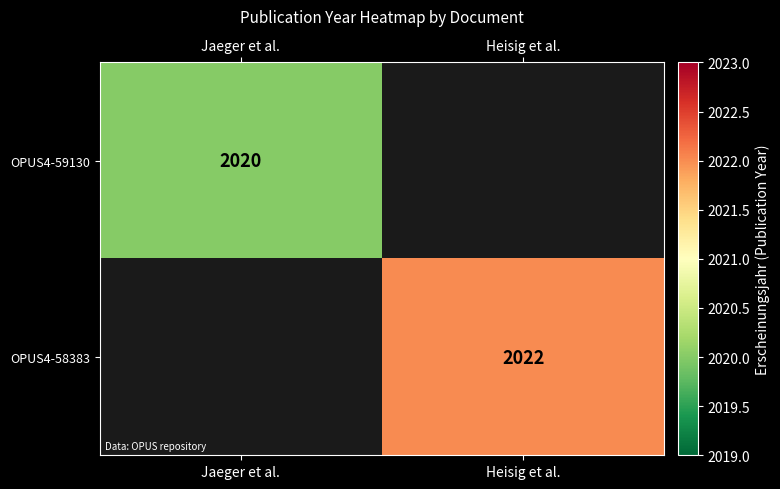

Is it true that OPUS4-58383 equals 2022 at Heisig et al.?

True